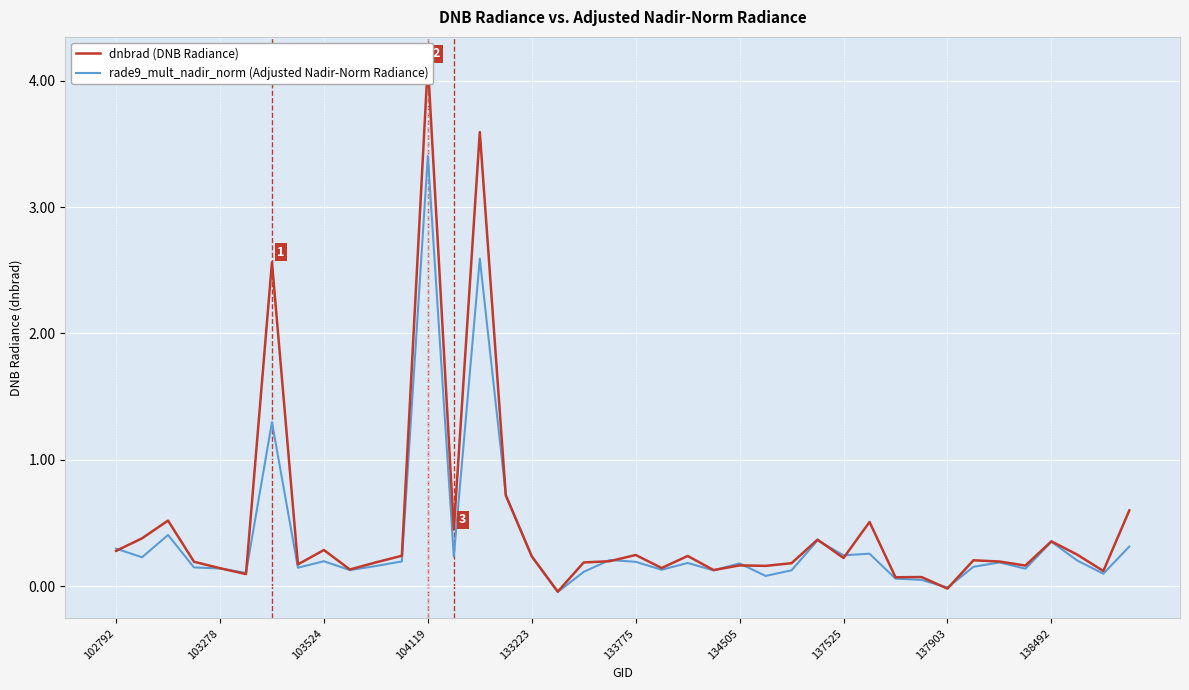

Where does the rade9_mult_nadir_norm (Adjusted Nadir-Norm Radiance) series first go above 0?

102792